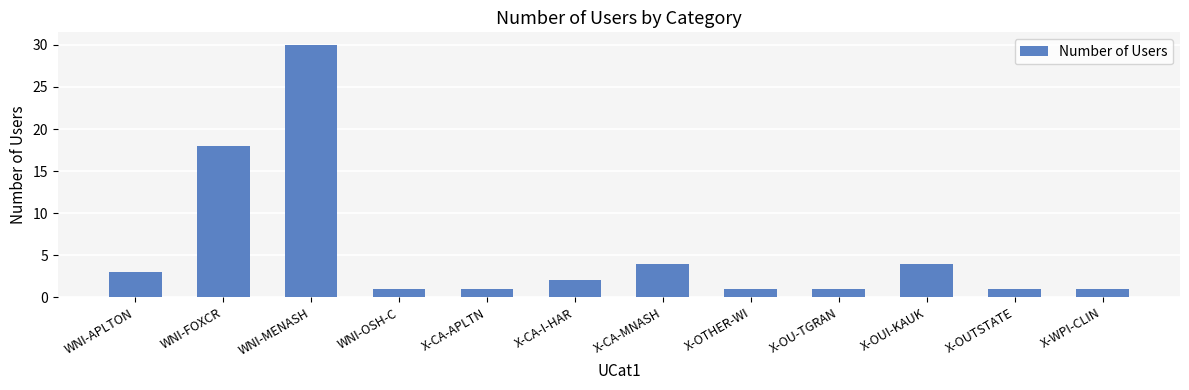

Reading left to right, extract all data points from this chart.

3	18	30	1	1	2	4	1	1	4	1	1